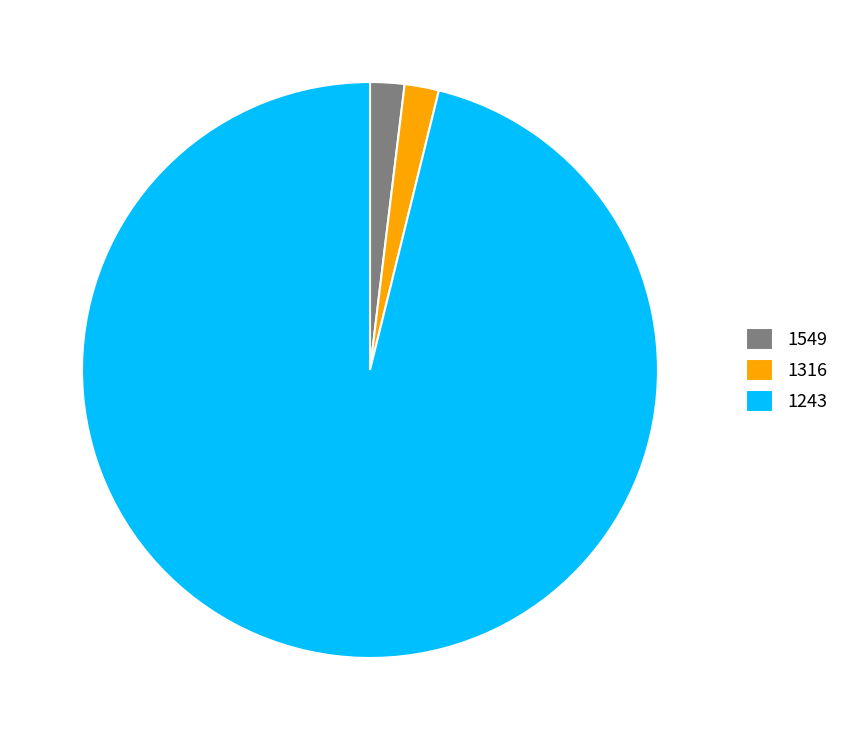

What is the largest slice in the pie chart?

1243